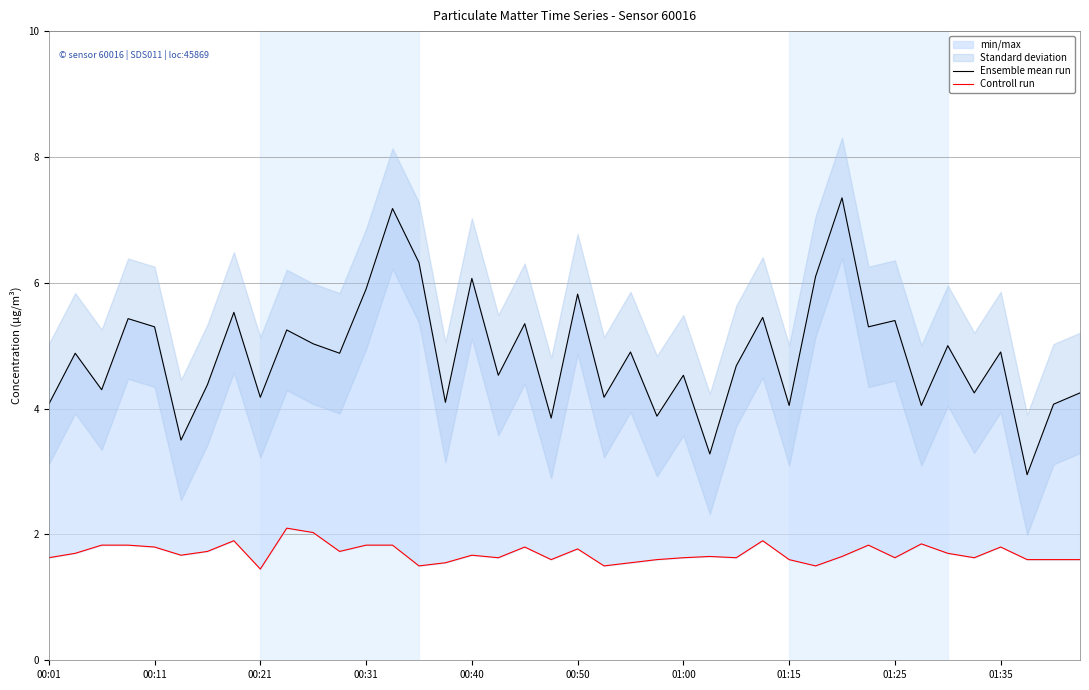

The Controll run series shows 1.8 at 13. True or false?

True